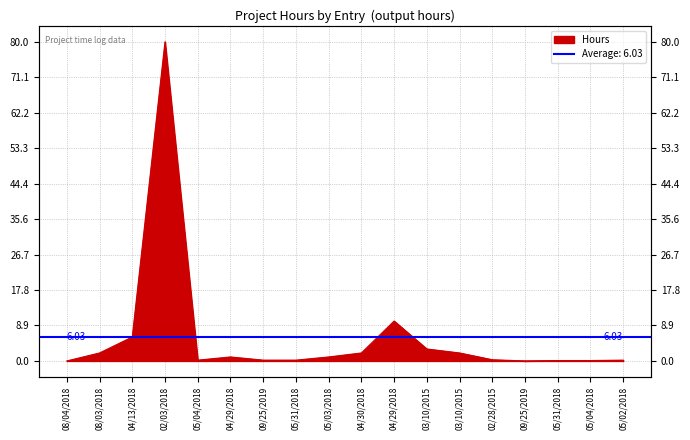

What is the ratio of the value at 05/03/2018 to the value at 04/29/2018?

1.0